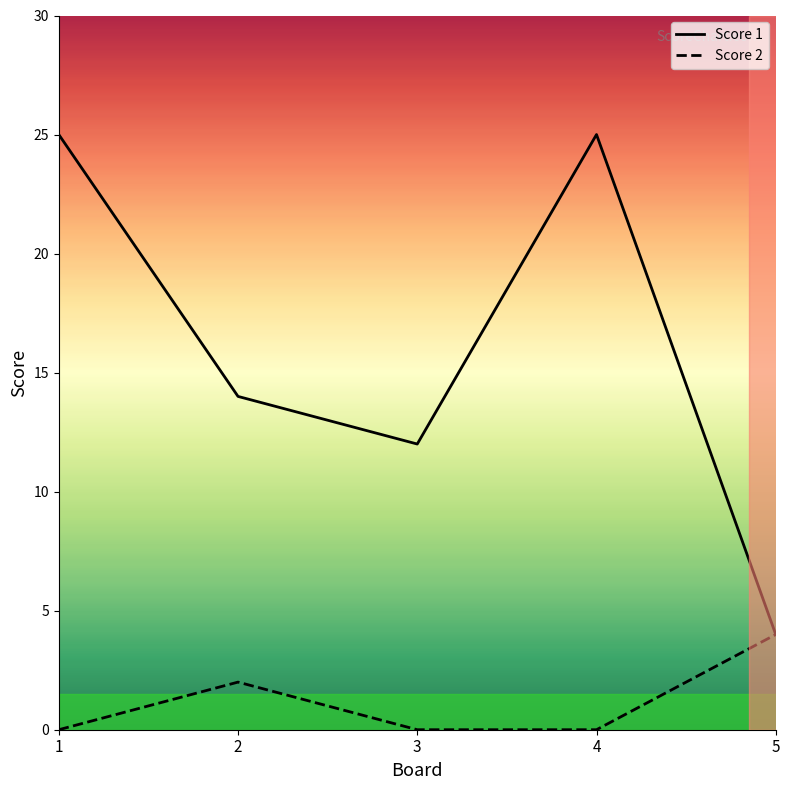

True or false: Score 2 and Score 1 cross at least once.

False